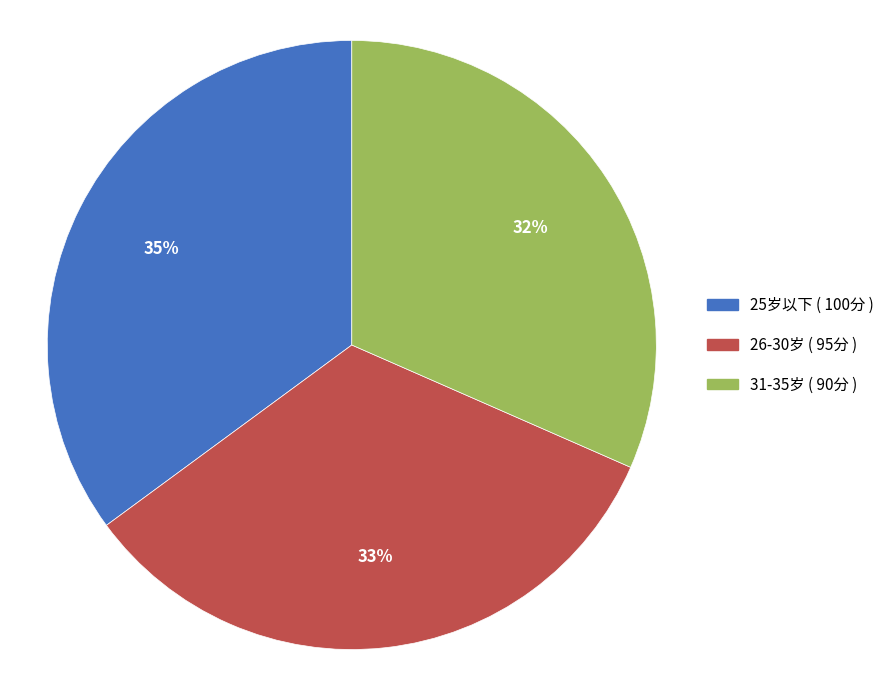

What is the largest slice in the pie chart?

25岁以下